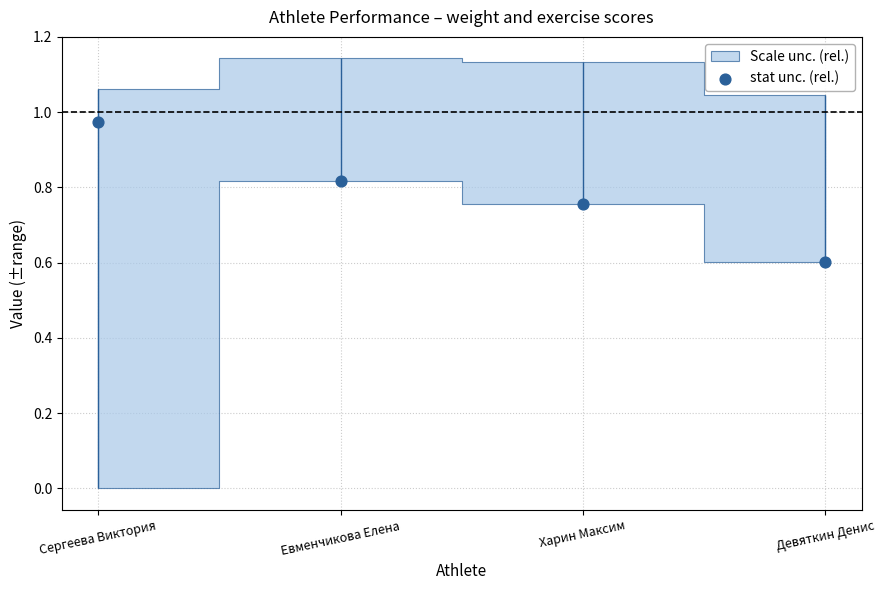

Between Девяткин Денис and Харин Максим, which is larger?

Харин Максим